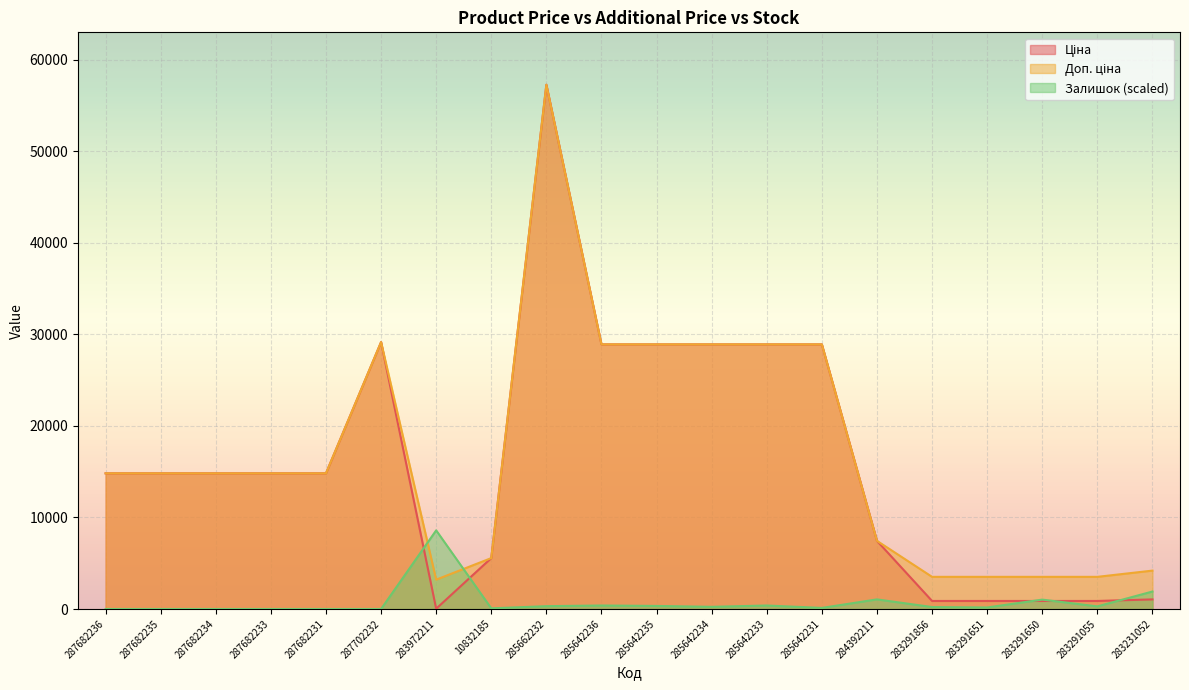

What is the average value of the Доп. ціна series?

16972.9